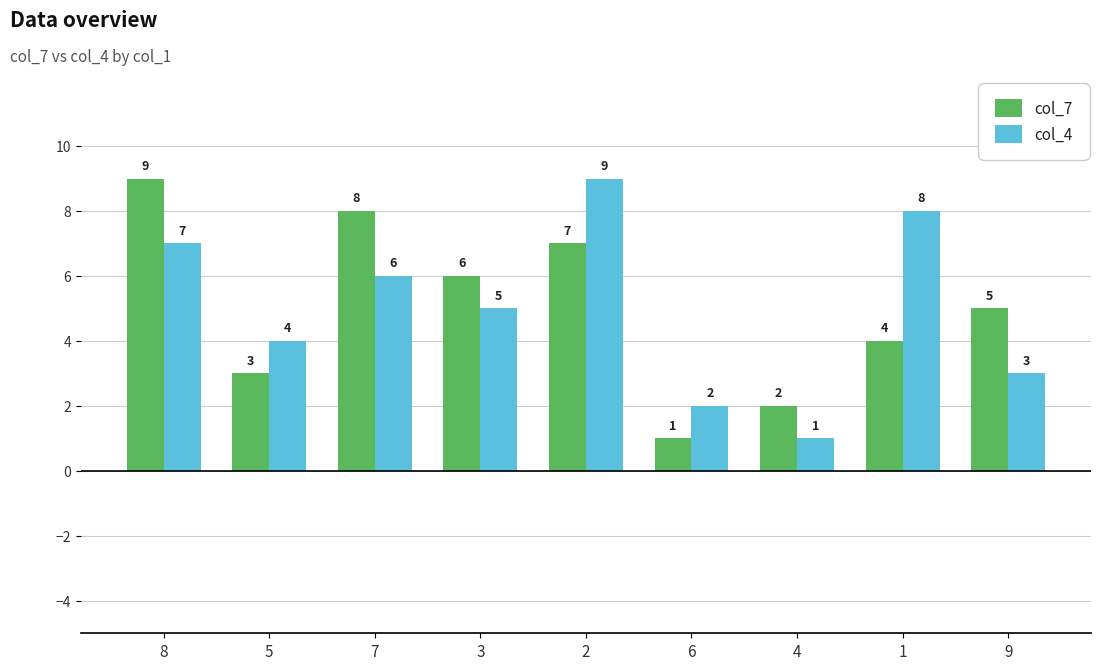

Which series changed the most between 4 and 9?

col_7